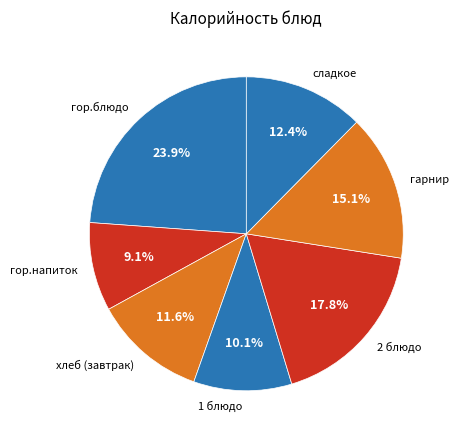

How many slices are in this pie chart?

7